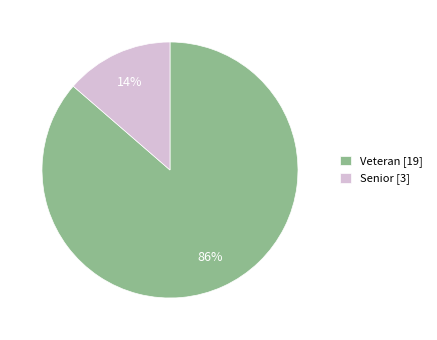

Do Veteran [19] and Senior [3] together represent more than half of the pie?

Yes